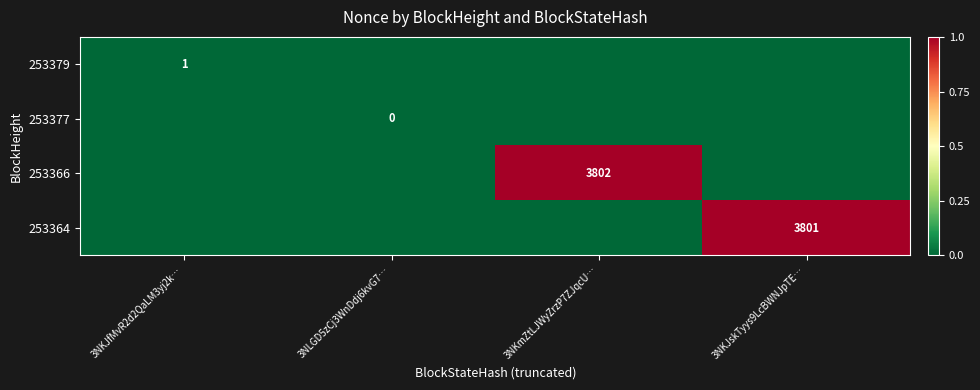

The value of 253379 at 3NKJfMvR2d2QaLM3yj2k… is 2. True or false?

False